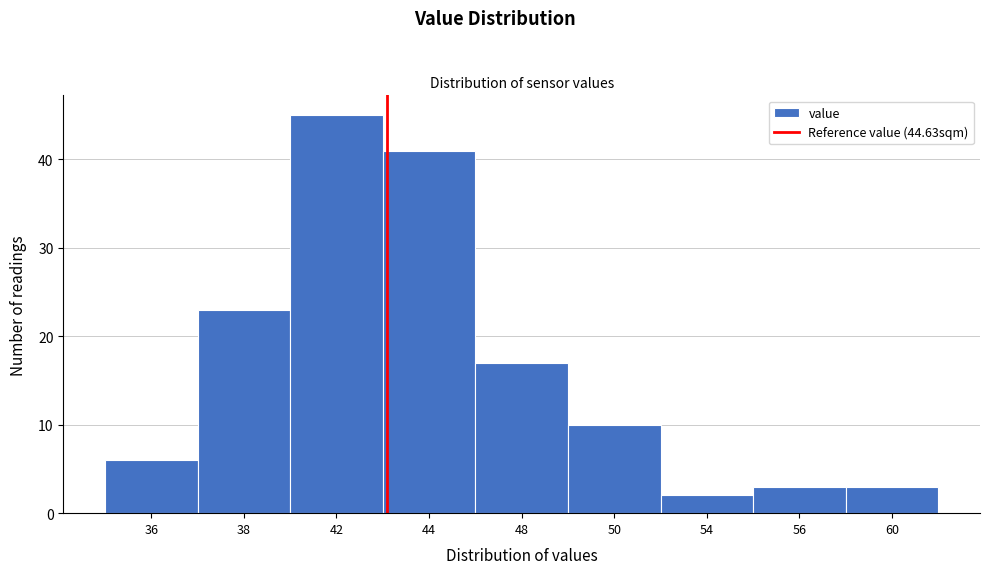

Reading right to left, what are all the values shown in this chart?

60=3	56=3	54=2	50=10	48=17	44=41	42=45	38=23	36=6